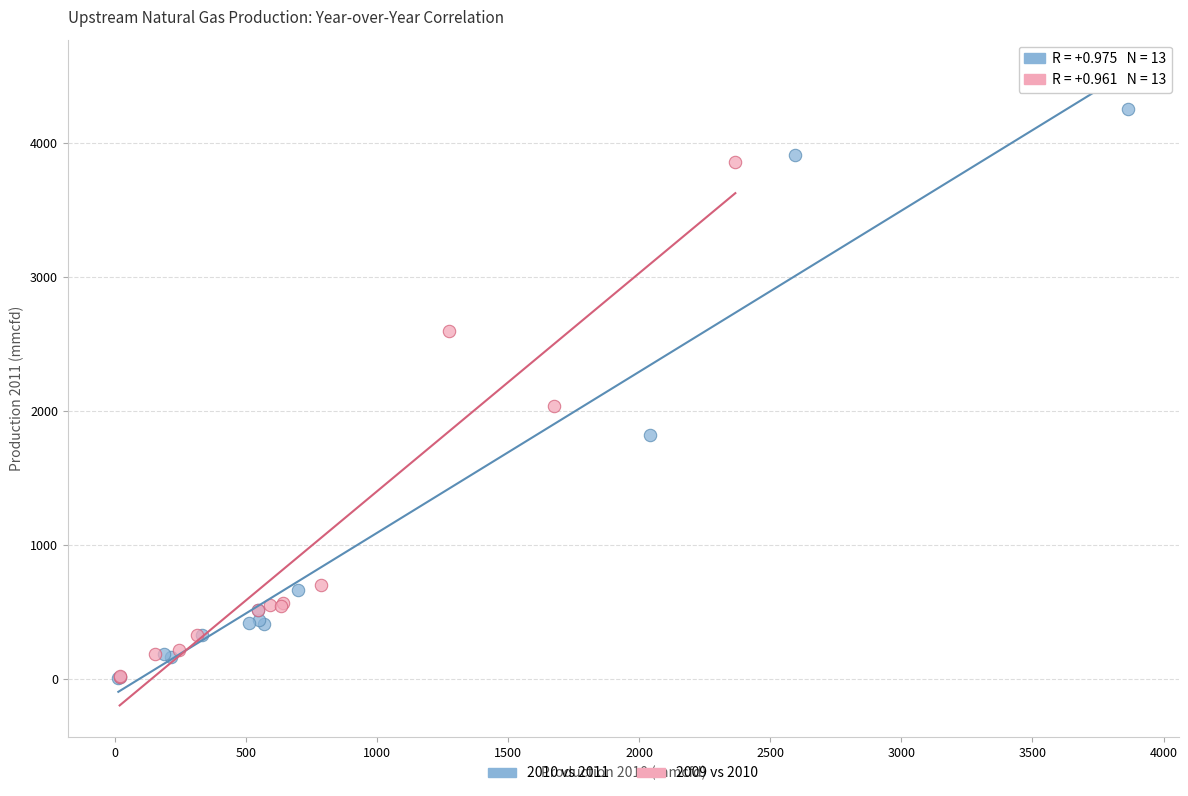

Which series has the widest spread of Y values?

2010 vs 2011